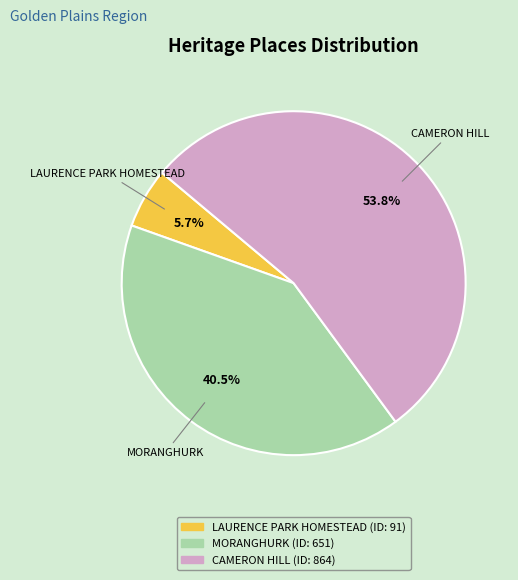

To the nearest percent, what is the combined percentage of CAMERON HILL and MORANGHURK?

94%